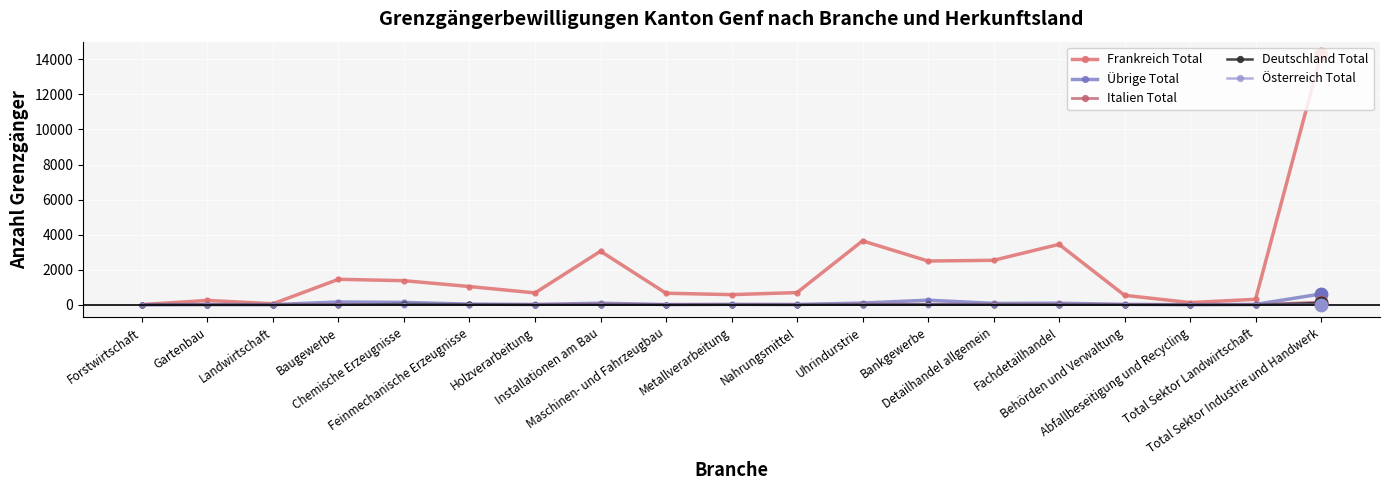

What is the value of the Deutschland Total point at the 8th from the left?

2